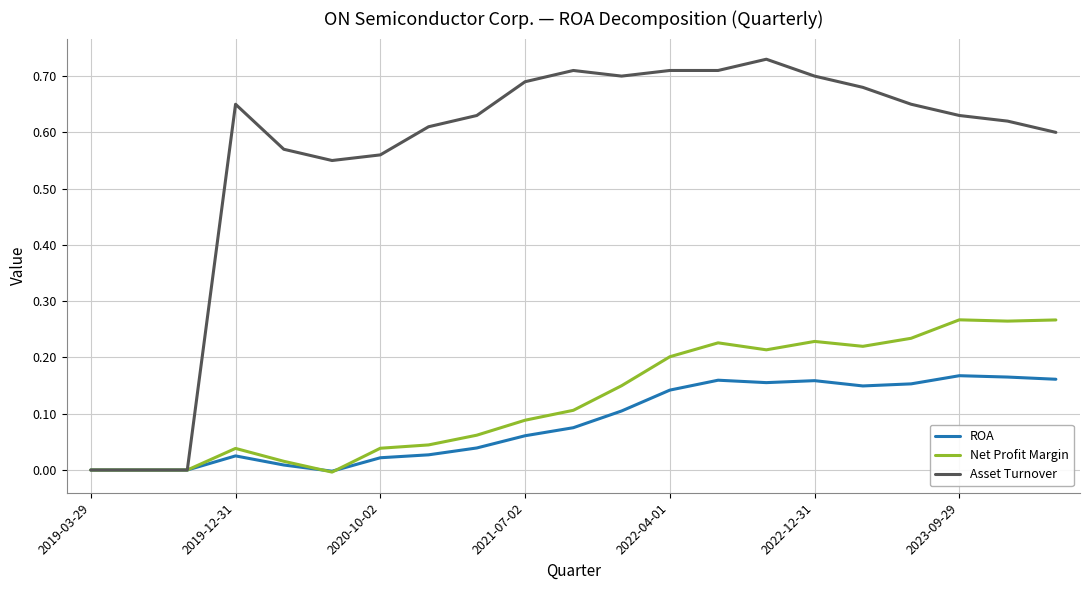

Rank the series by their maximum value, from highest to lowest.

Asset Turnover, Net Profit Margin, ROA